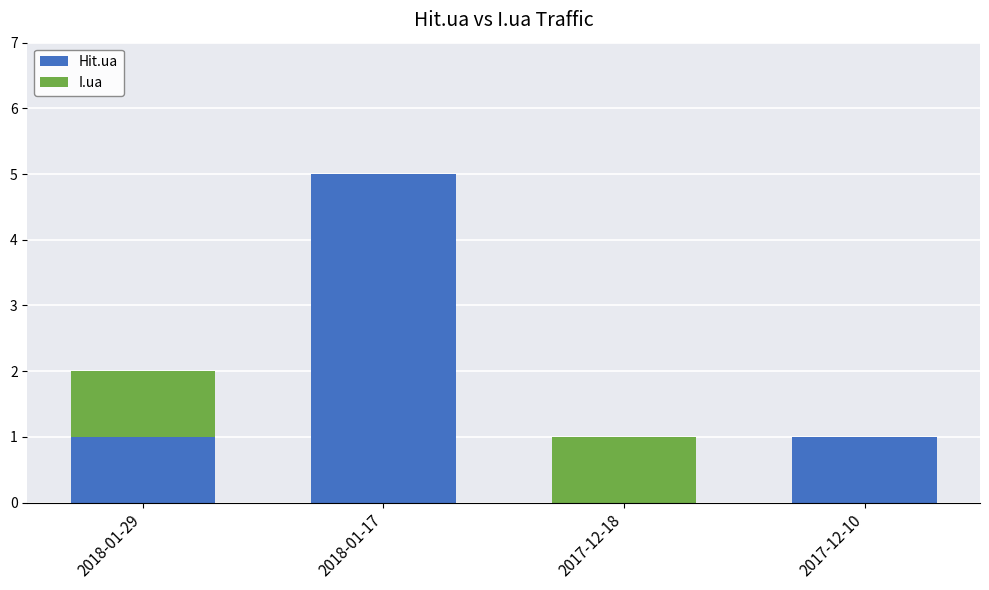

The Hit.ua series shows 0 at 2017-12-10. True or false?

False